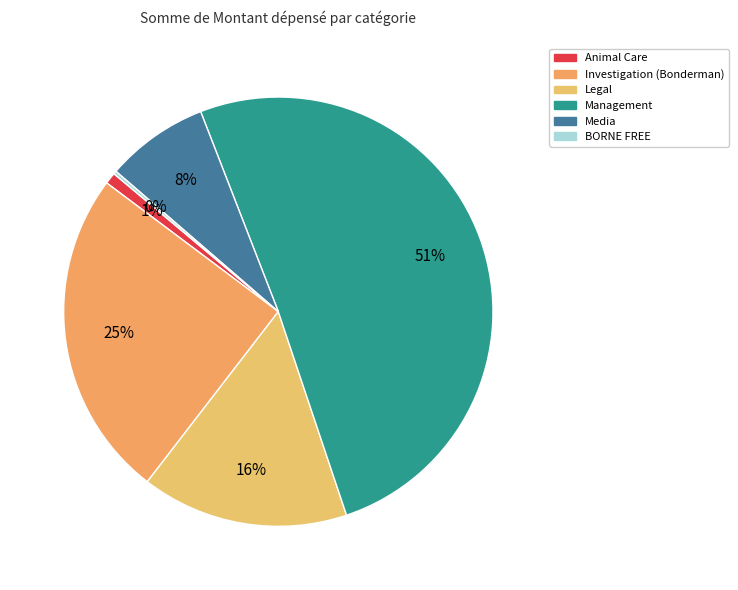

Do BORNE FREE and Investigation (Bonderman) together represent more than half of the pie?

No